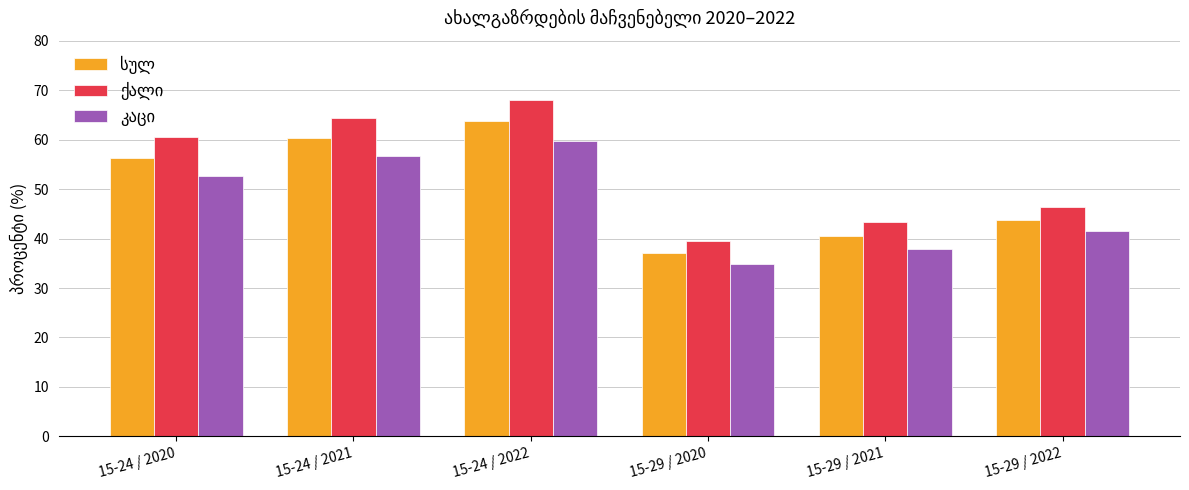

Which label corresponds to the largest value in the chart?

15-24 / 2022